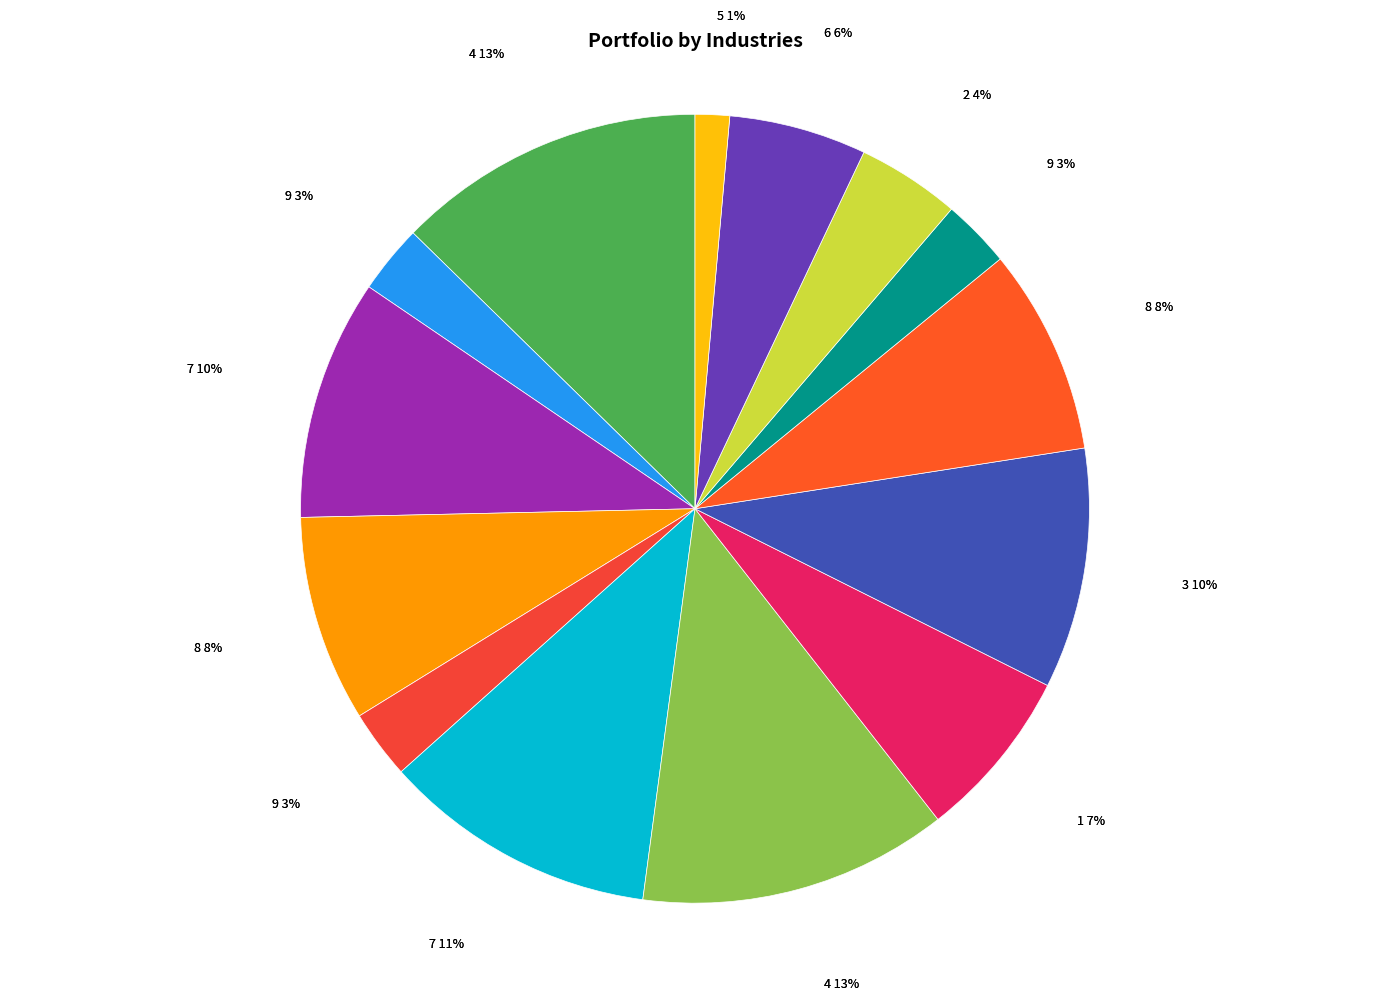

To the nearest percent, what is the average slice percentage?

7%